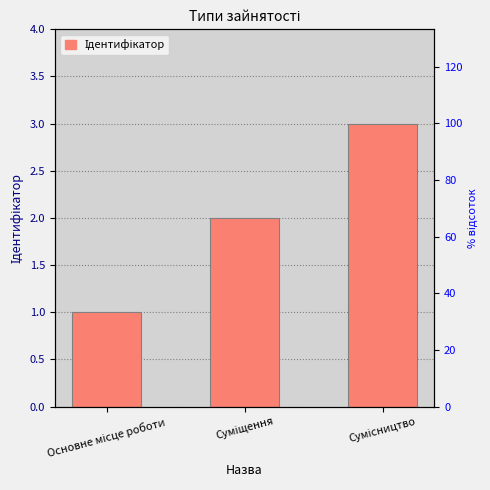

What is the difference between the values at Суміщення and Сумісництво?

1